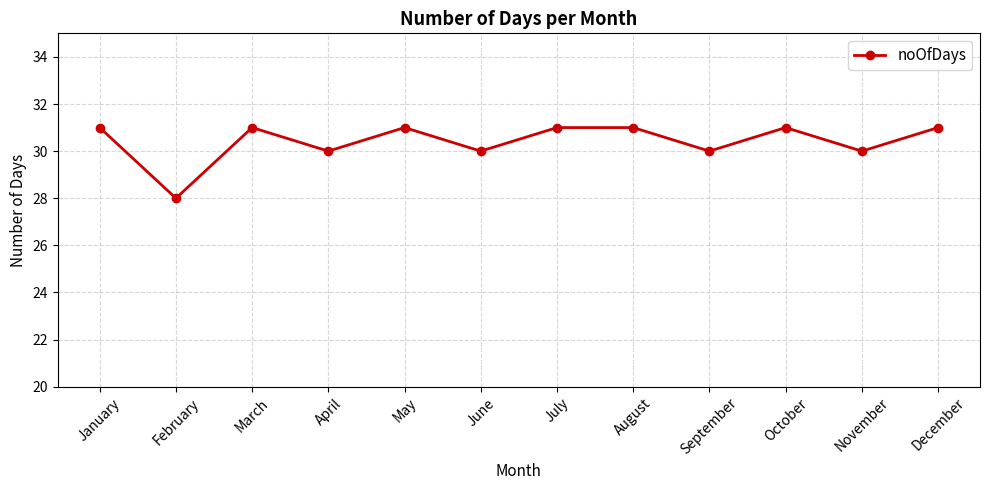

How many lines are shown in the chart?

1